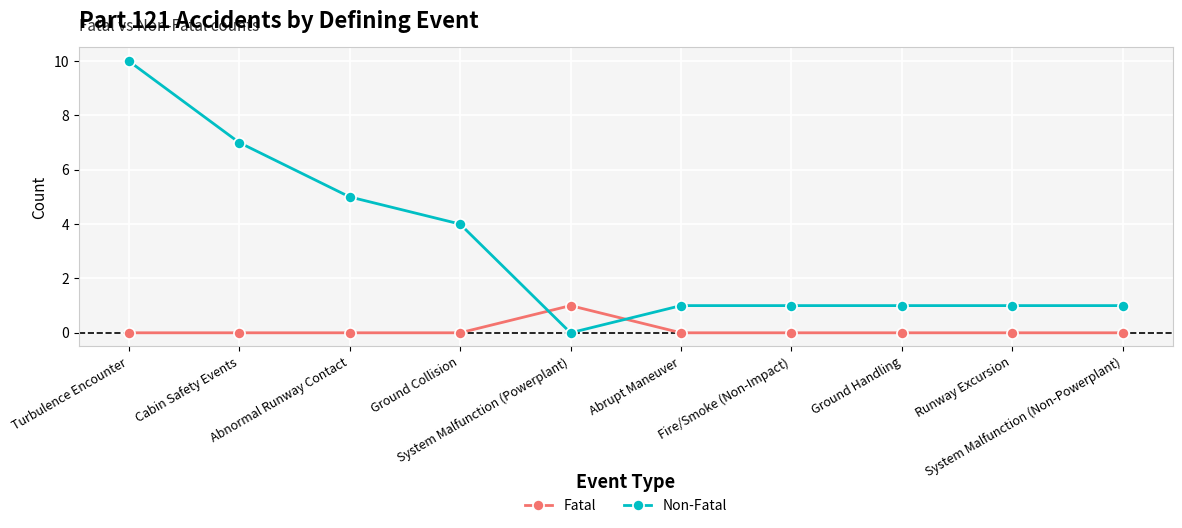

What is the sum of all Non-Fatal values?

31